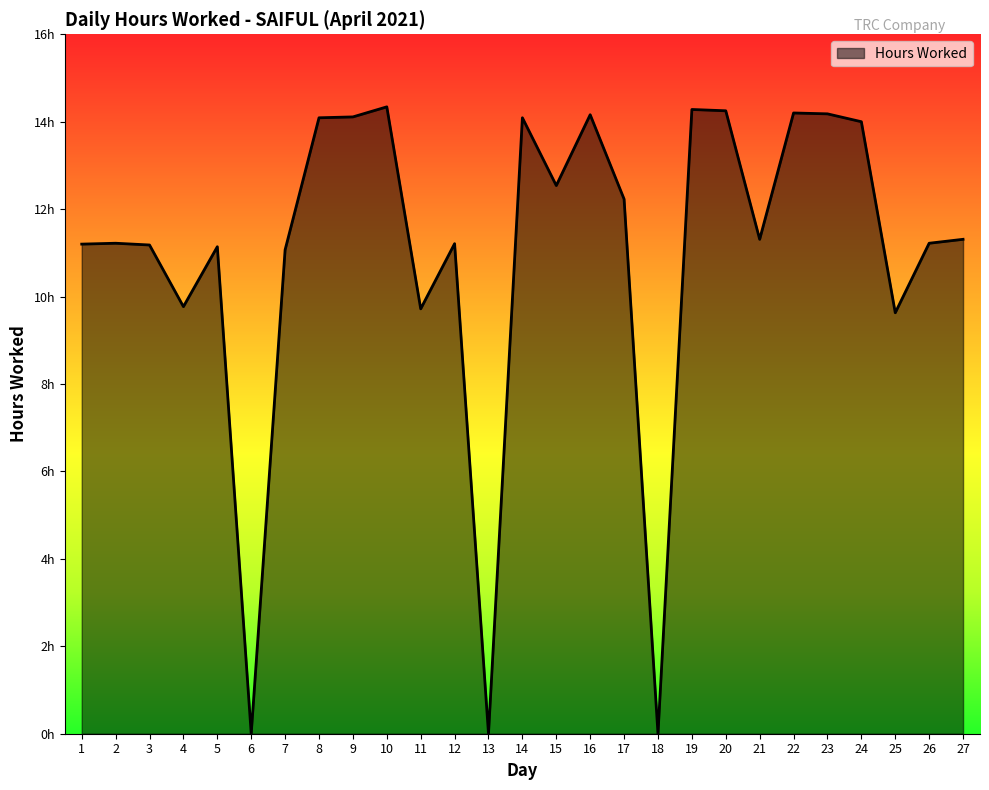

The value at 15 is 6.4. True or false?

False